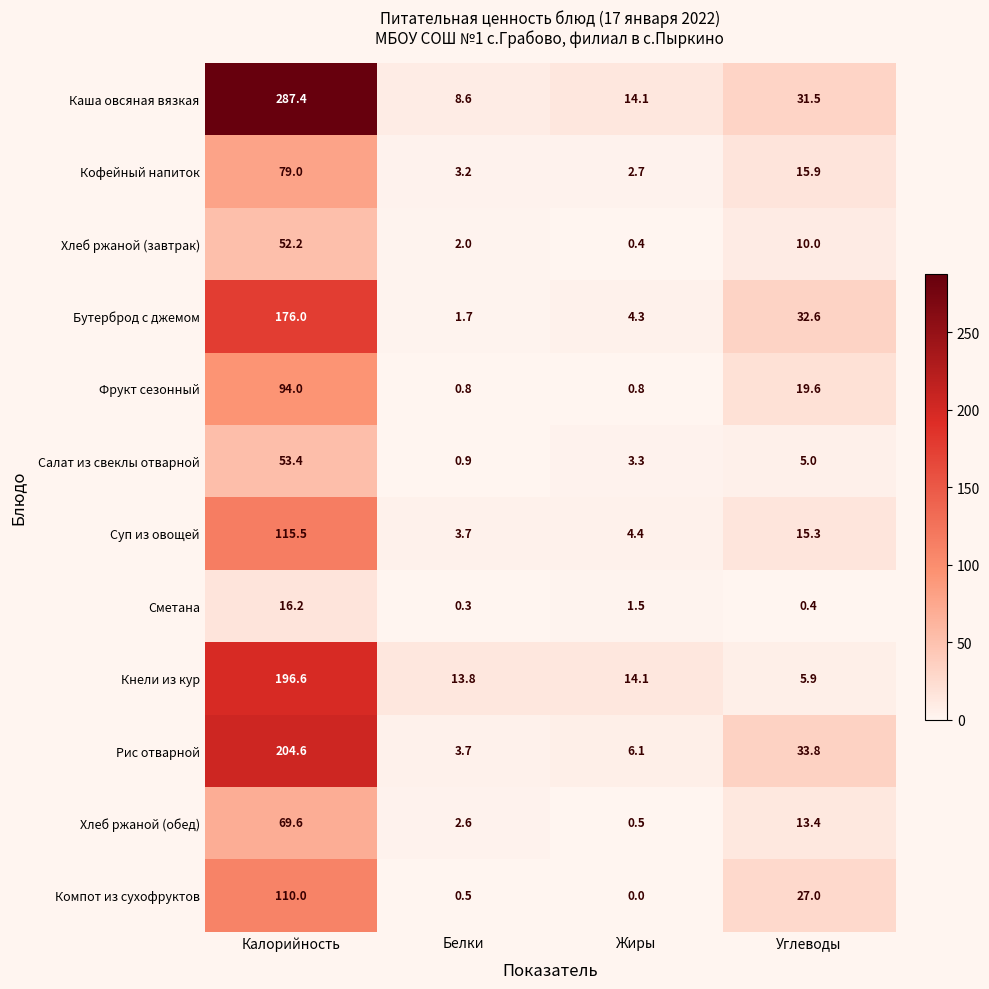

Count the number of data series in this chart.

12